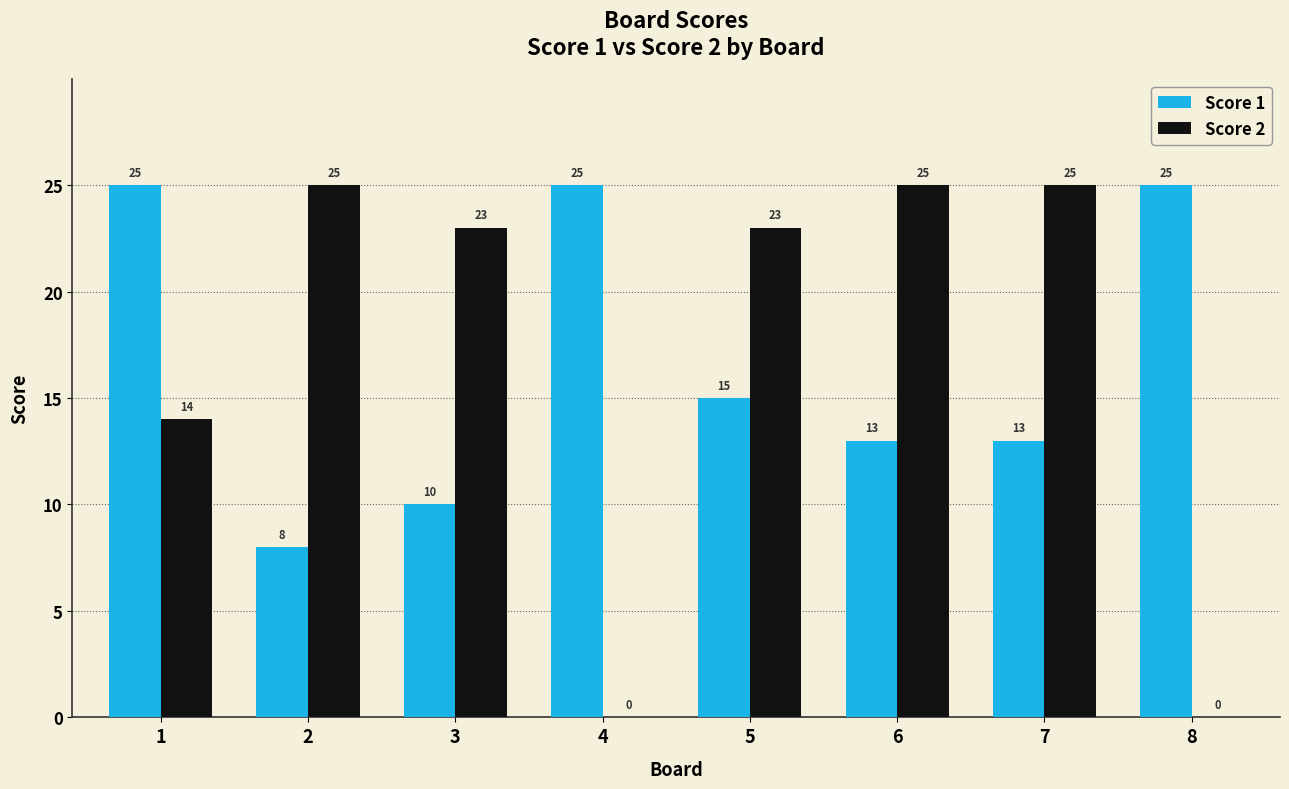

What is the highest value of the Score 2 series?

25